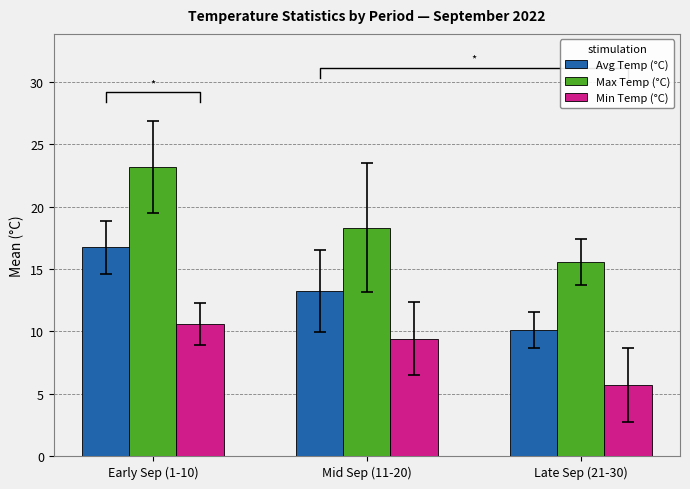

What is the total value across all series at Early Sep (1-10)?

50.5